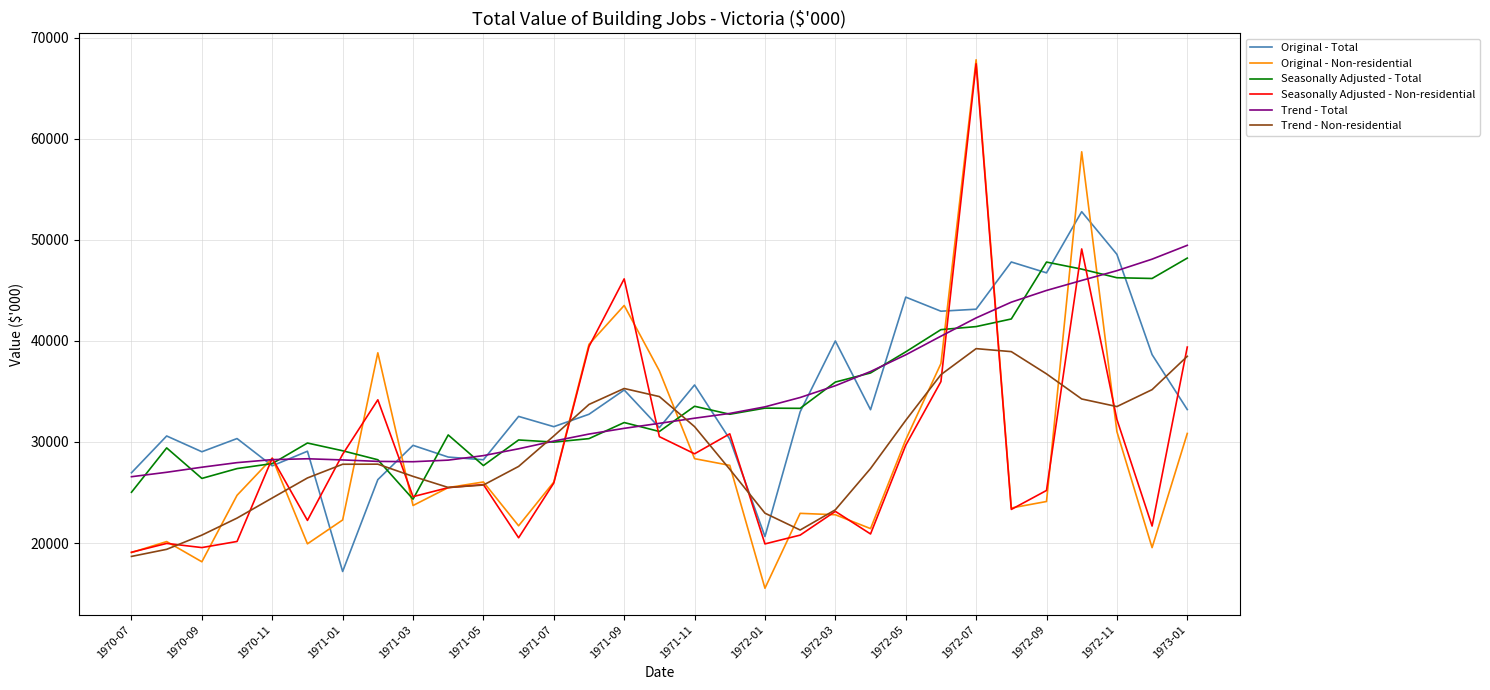

Which series has the largest range (max minus min)?

Original - Non-residential